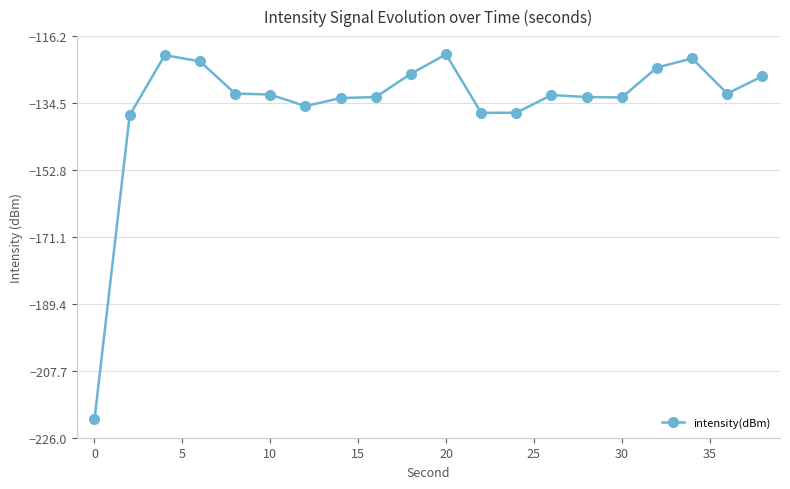

What is the smallest value displayed?

-221.0